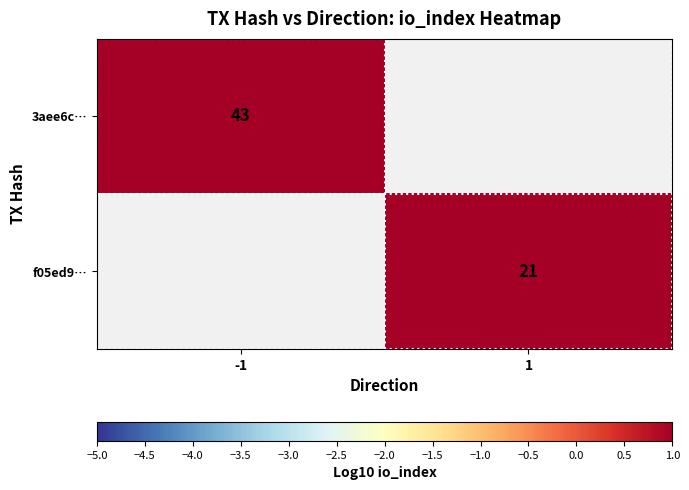

Count the number of categories in the chart.

2